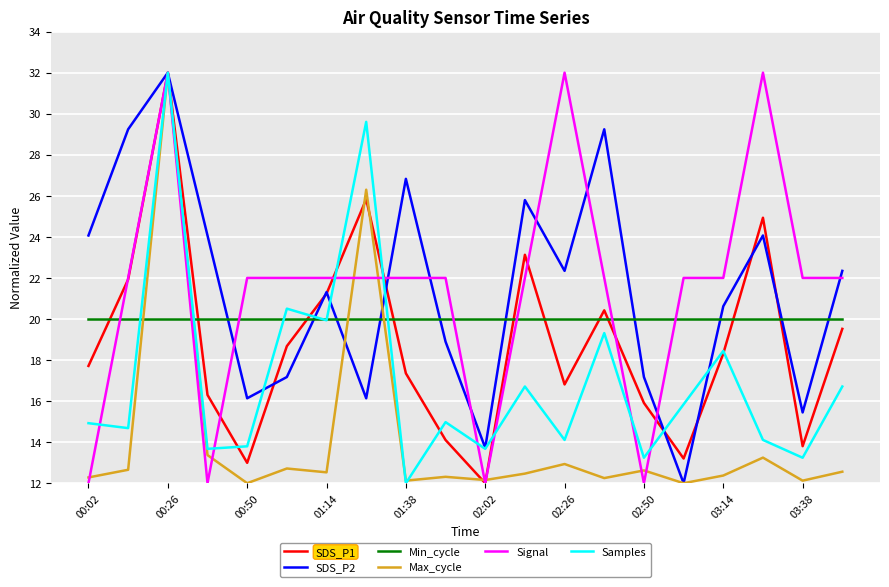

What is the maximum value shown in the chart?

32.0